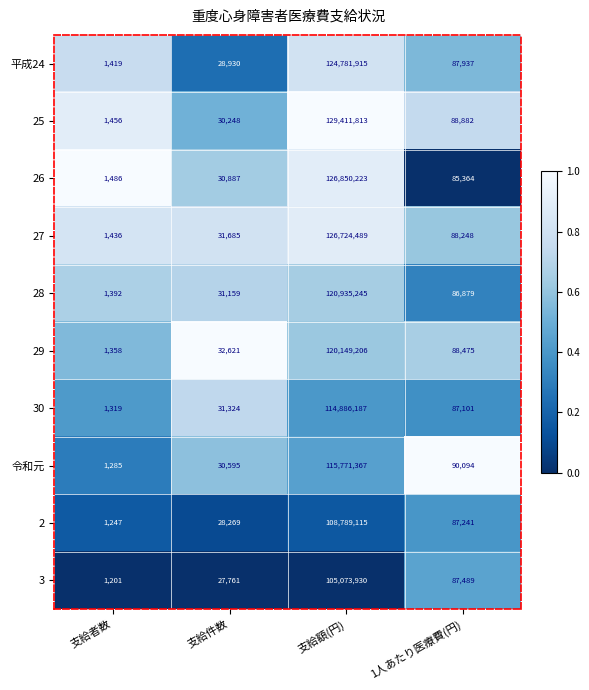

The 令和元 series shows 42839 at 支給件数. True or false?

False